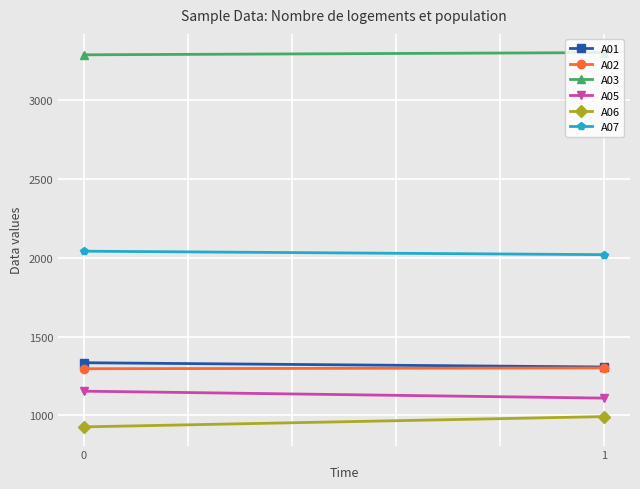

Is this an area chart (filled region under the line)?

No